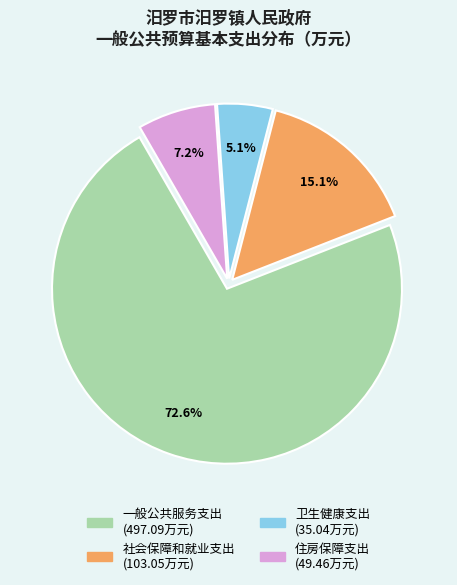

True or false: 一般公共服务支出 accounts for 73% of the total.

True